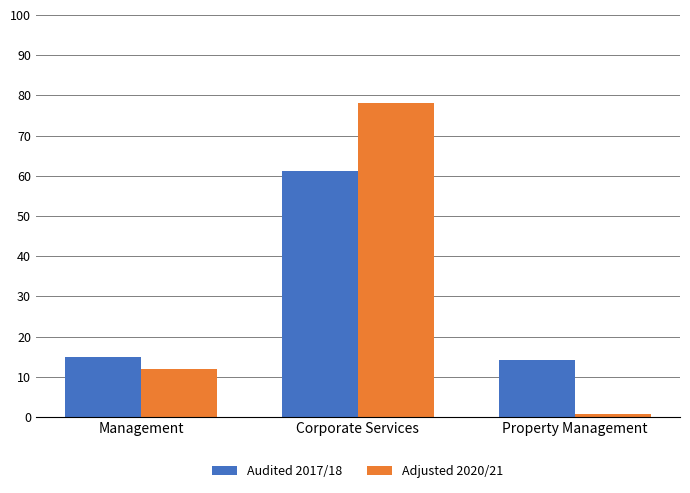

What are all the series names shown in the legend?

Audited 2017/18, Adjusted 2020/21